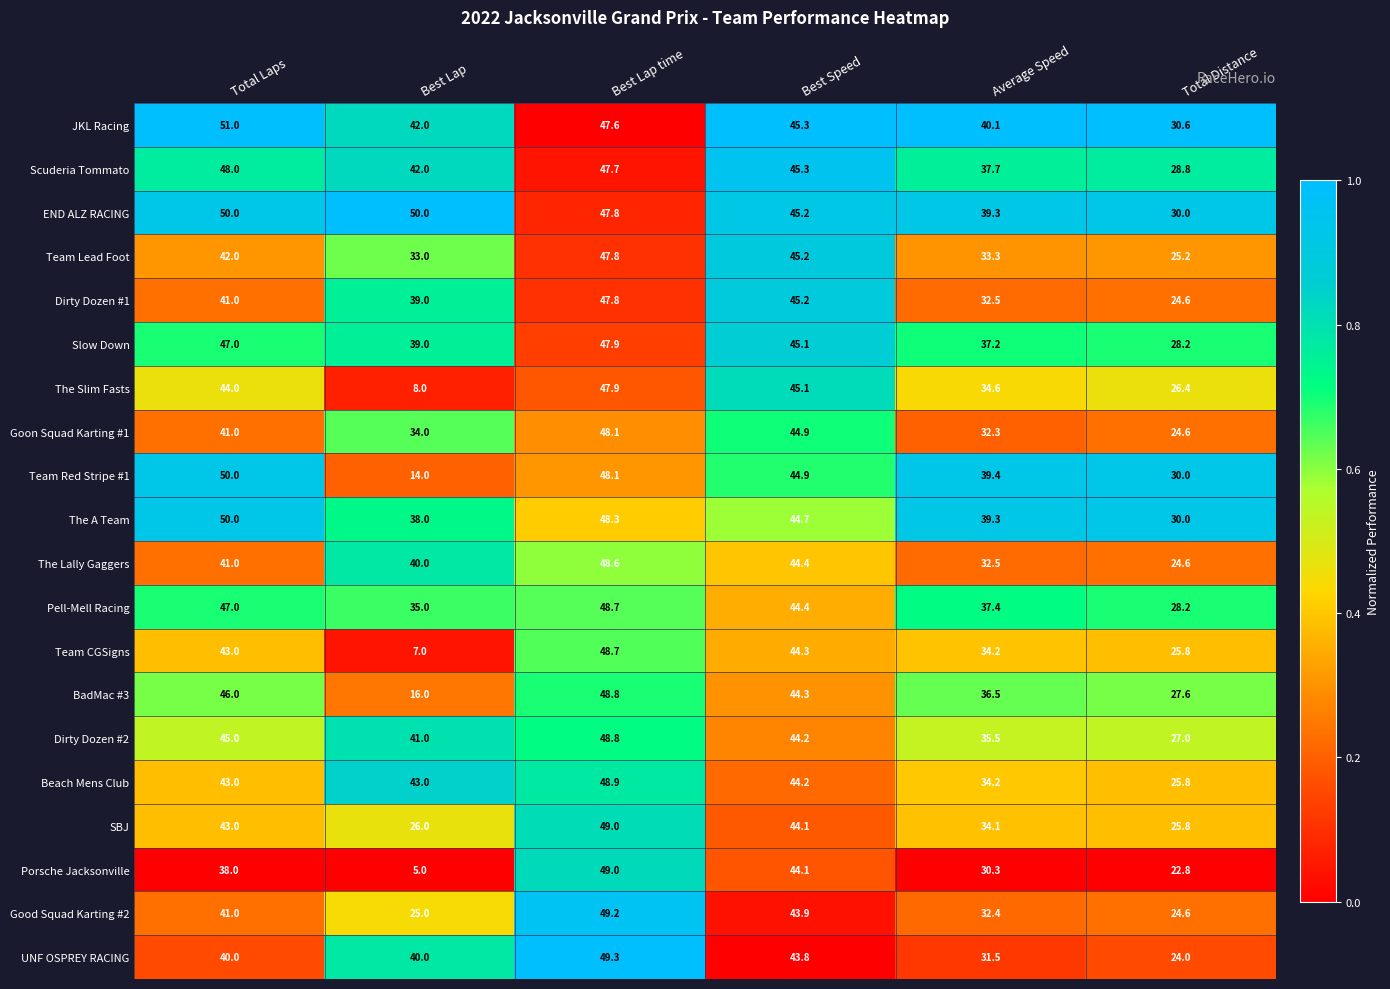

At which category does the chart reach its peak across all series?

Total Laps